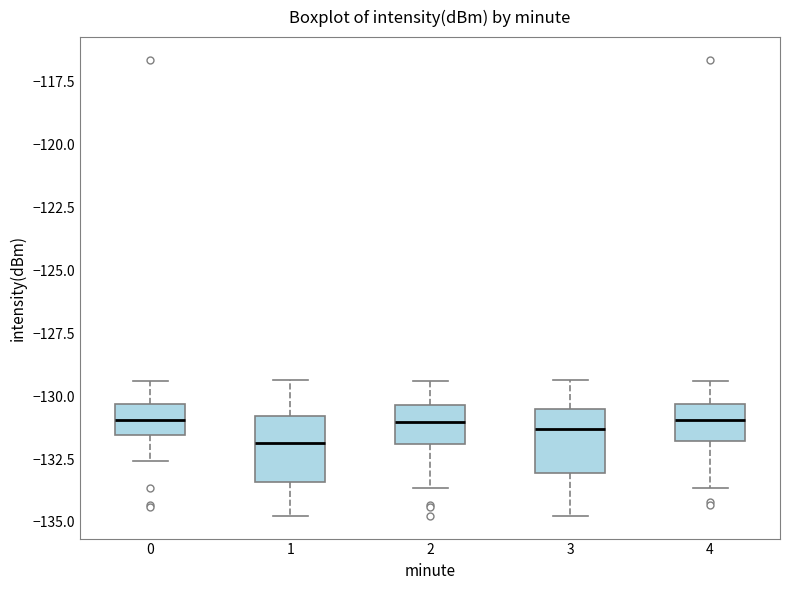

Reading left to right, transcribe this box plot: for each box, give where its median line is, the range the box spans, and where its two whiskers end, as read against the y-axis. The values are not printed on the chart, so give them approximately, as read against the axis.

0: median -131.0, box -131.5 to -130.5, whiskers -132.5 to -129.5
1: median -132.0, box -133.5 to -131.0, whiskers -135.0 to -129.5
2: median -131.0, box -132.0 to -130.5, whiskers -133.5 to -129.5
3: median -131.5, box -133.0 to -130.5, whiskers -135.0 to -129.5
4: median -131.0, box -132.0 to -130.5, whiskers -133.5 to -129.5